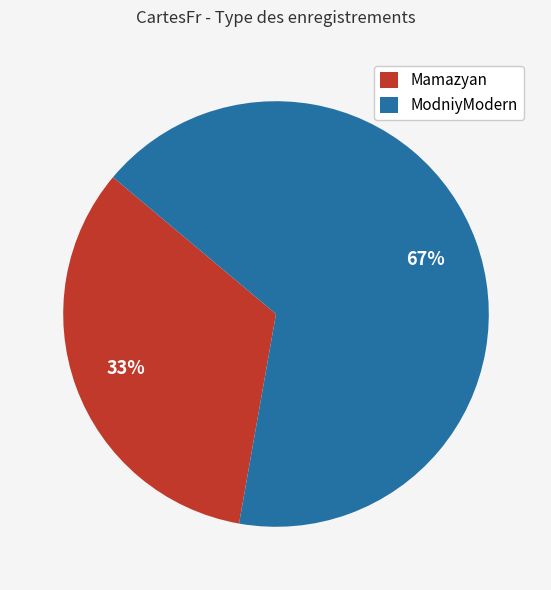

How many segments does this pie chart have?

2